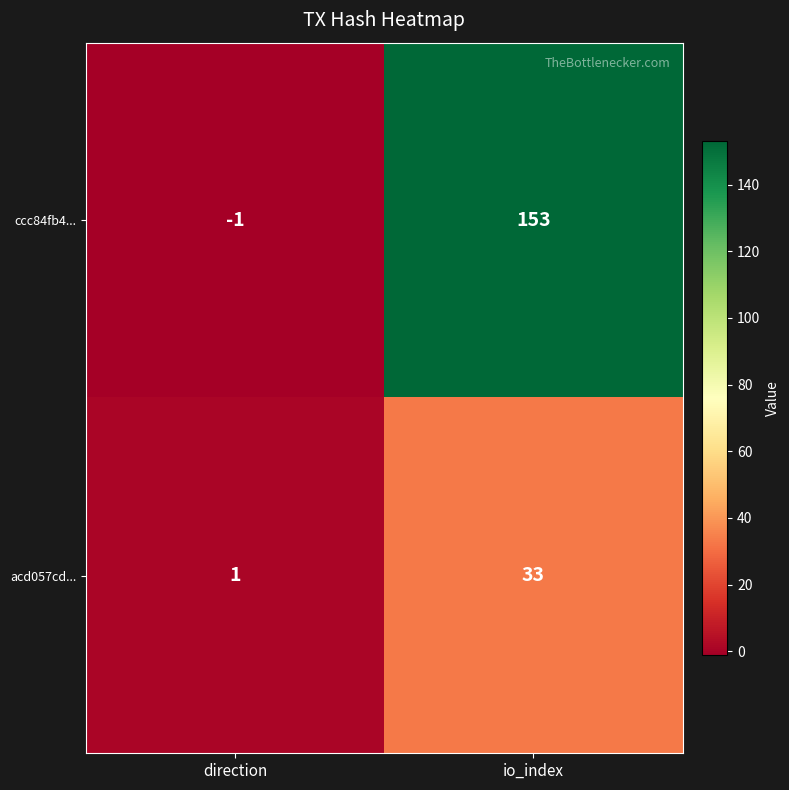

Reading right to left, transcribe all the data shown in this chart.

ccc84fb4...: 153	-1
acd057cd...: 33	1